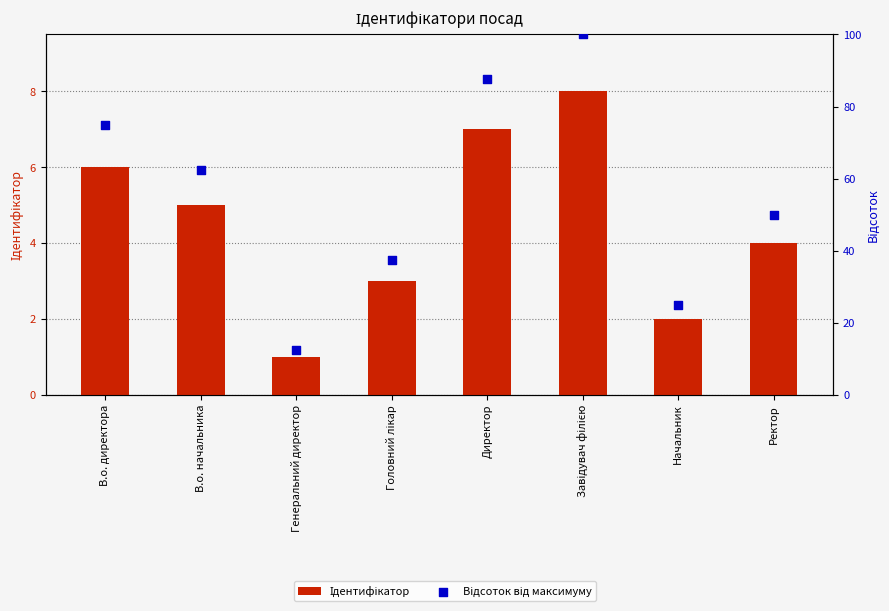

Which series reaches the minimum Y coordinate?

Ідентифікатор